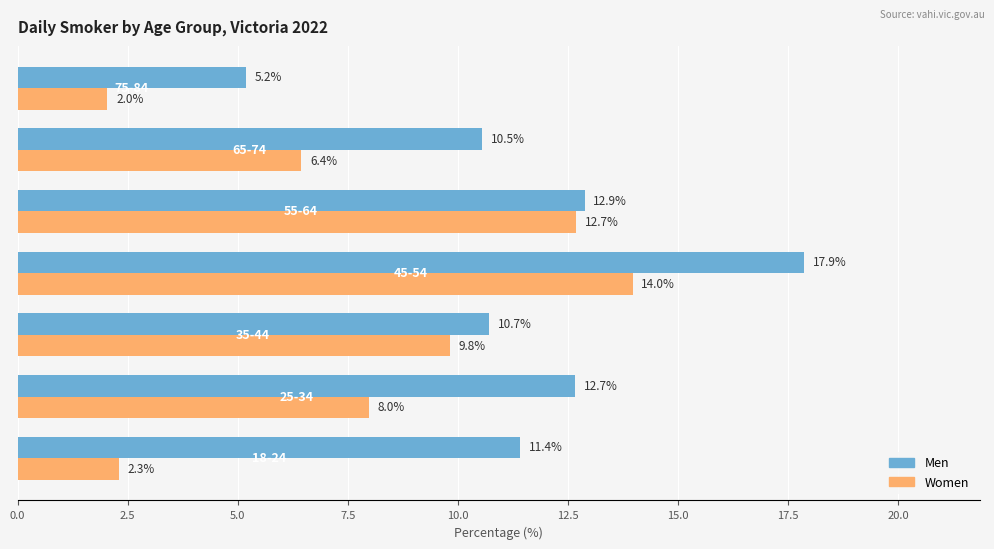

What is the sum of all Women values?

55.2